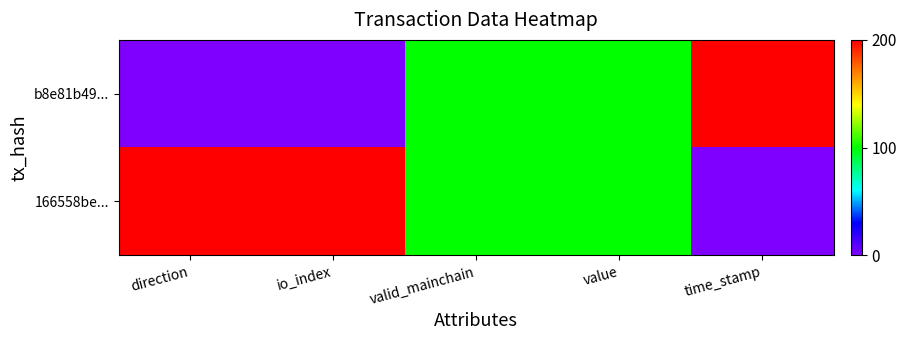

List the series in order of their overall mean, lowest first.

b8e81b49..., 166558be...